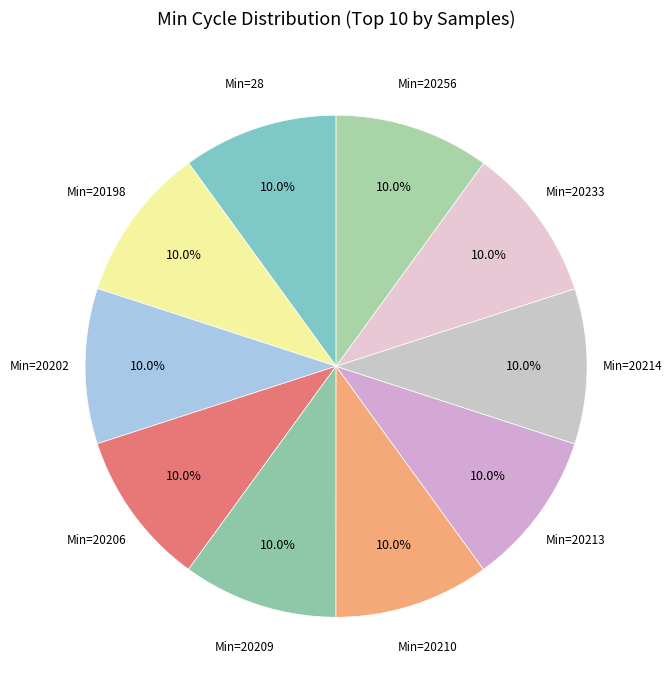

What is the ratio of the value at Min=20213 to the value at Min=20198?

1.0